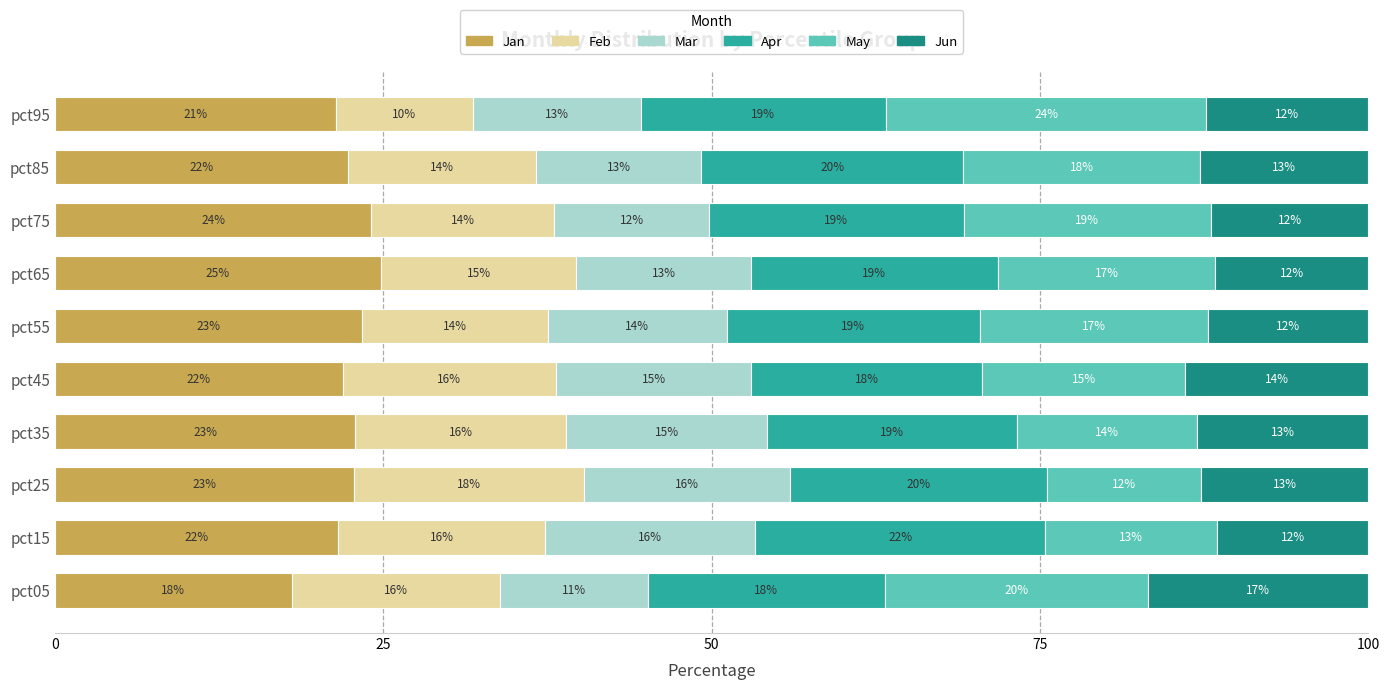

The value of Jan at pct55 is 23.4. True or false?

True